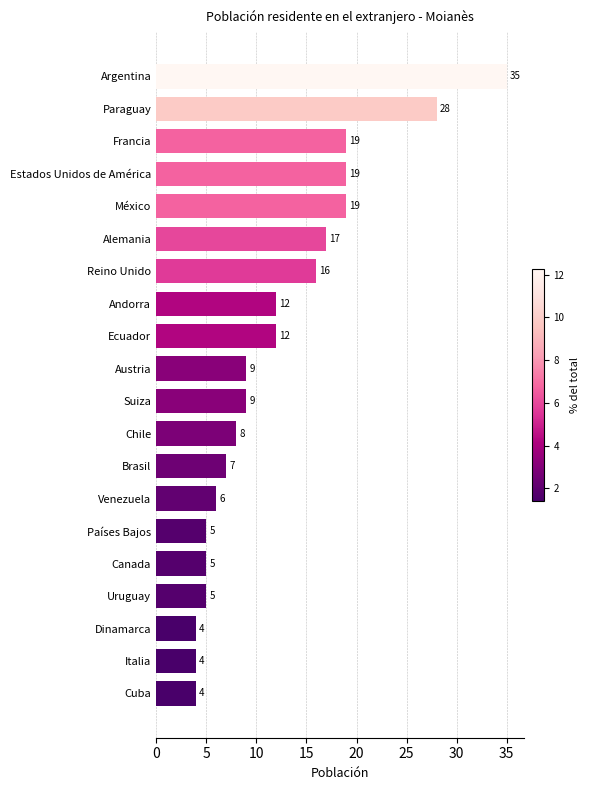

How many distinct data groups are displayed?

1